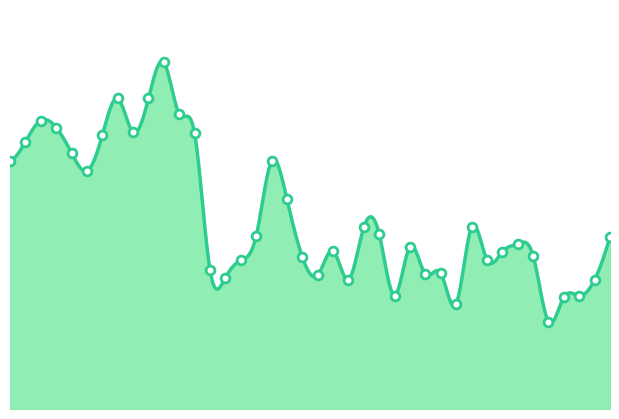

What is the ratio of the value at 01:25 to the value at 01:03?

1.4